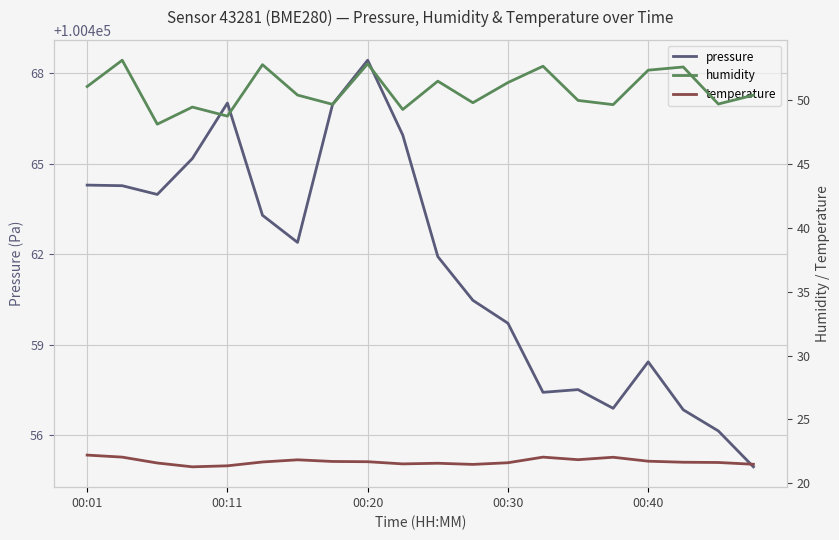

Rank the series at 00:30 from lowest to highest value.

temperature, humidity, pressure